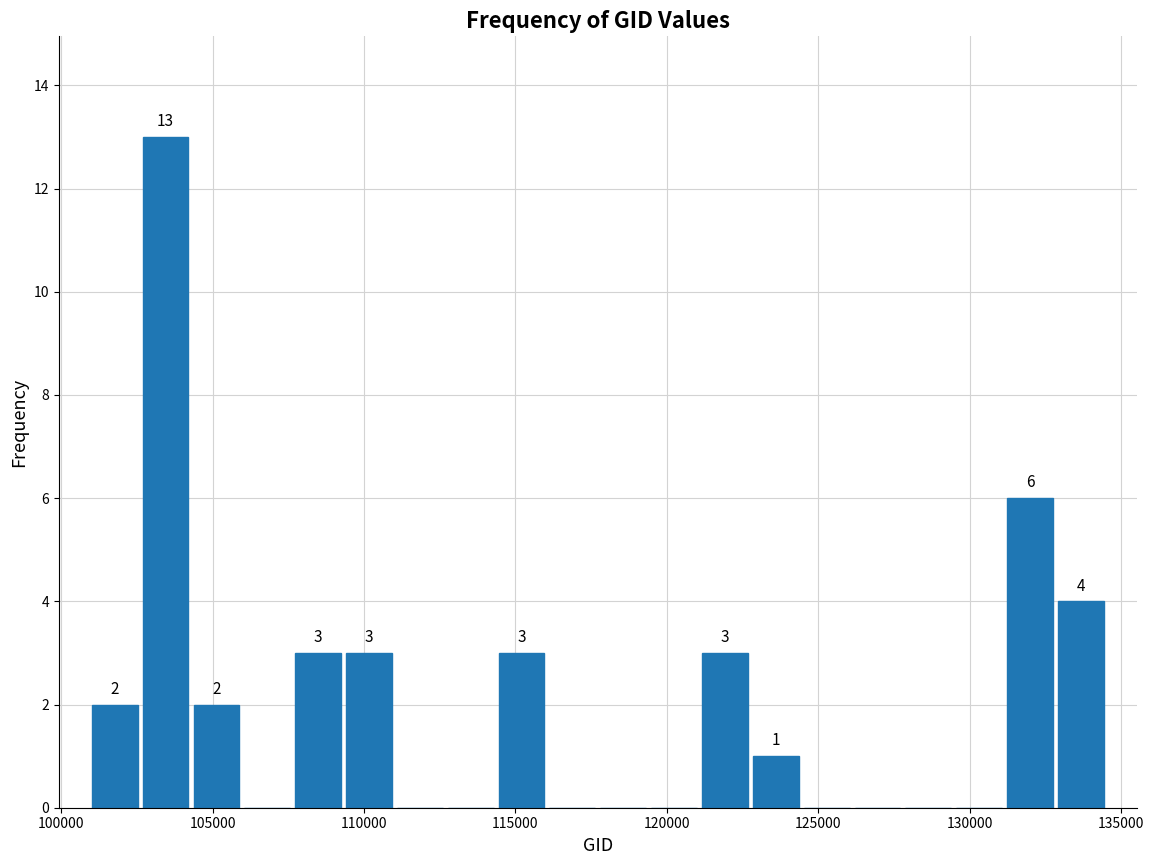

Read against the x-axis, roughly where is the centre of the tallest bar?

103500